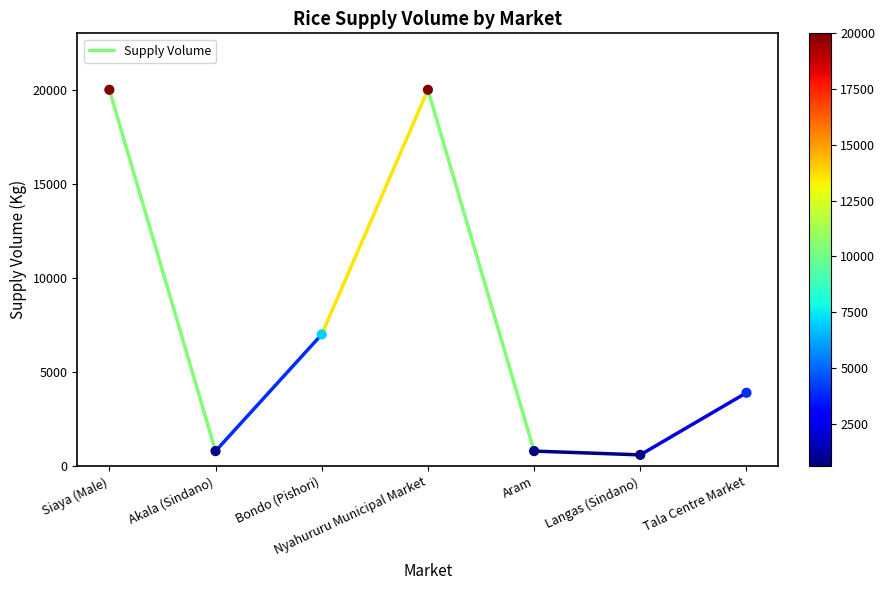

What is the average Y value?

7586